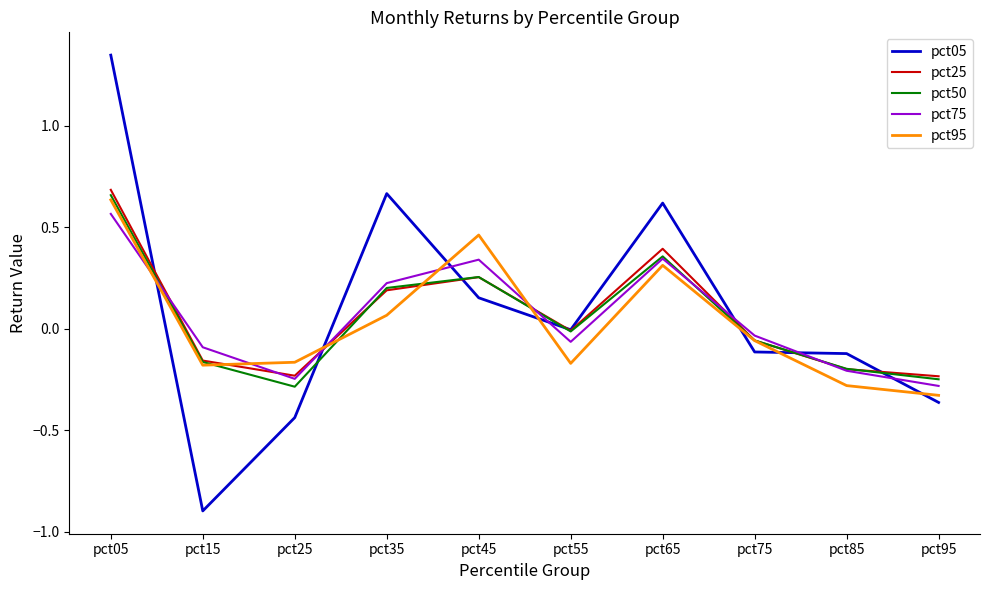

Does the chart display data point markers on the line(s)?

No